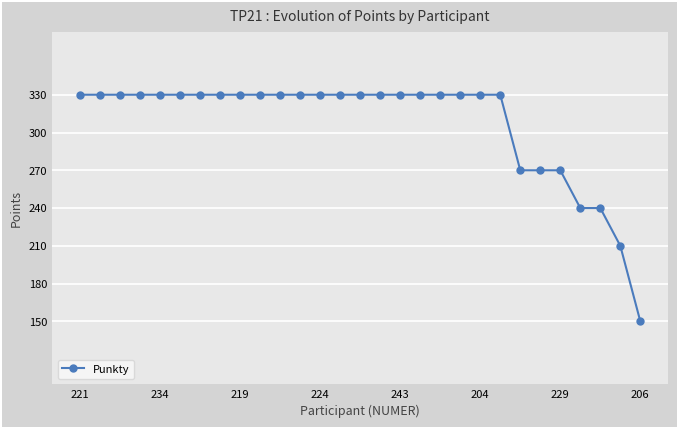

What is the smallest value displayed?

150